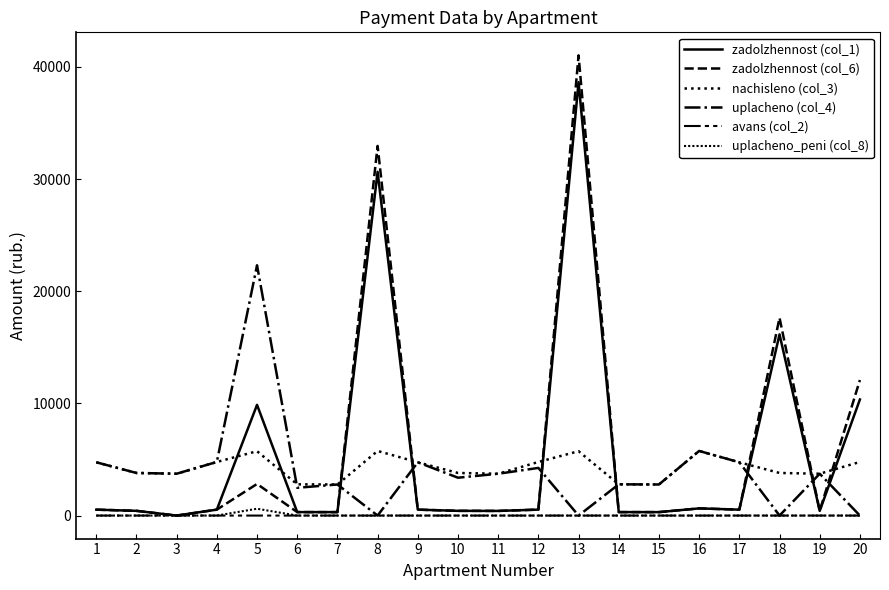

True or false: zadolzhennost (col_1) and uplacheno_peni (col_8) cross at least once.

False